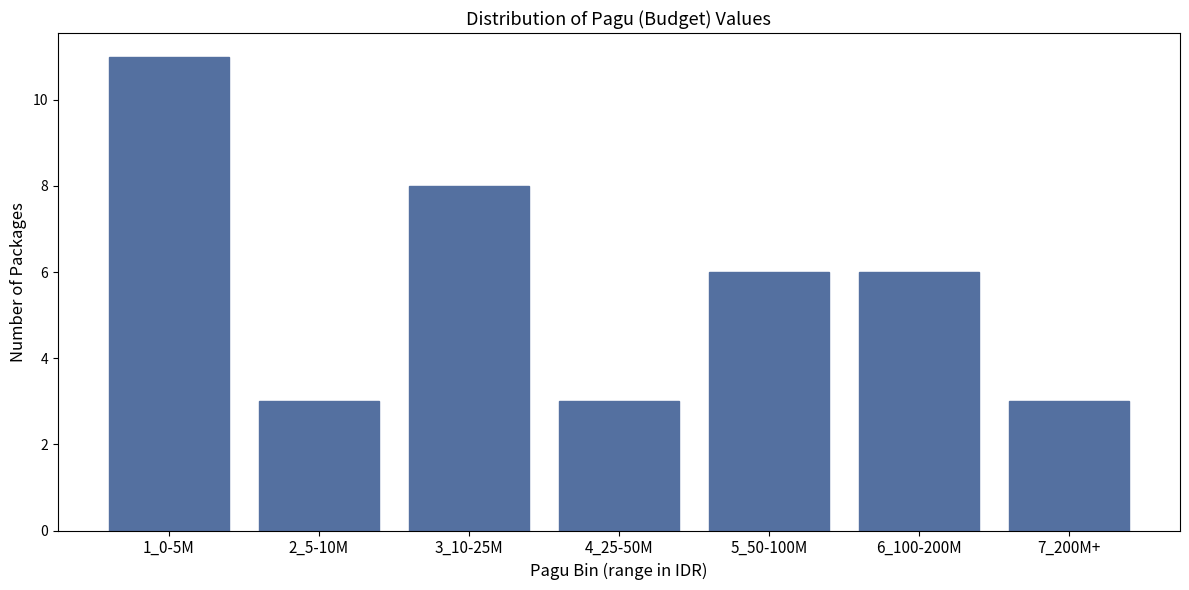

Reading left to right, what are all the values shown in this chart?

11	3	8	3	6	6	3